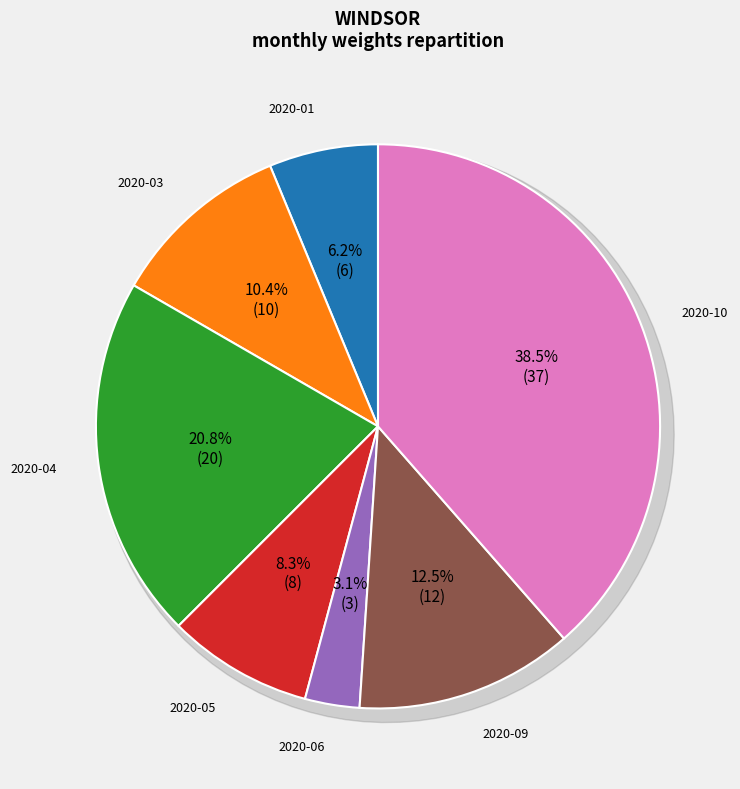

Which category has the smallest portion of the pie?

2020-06